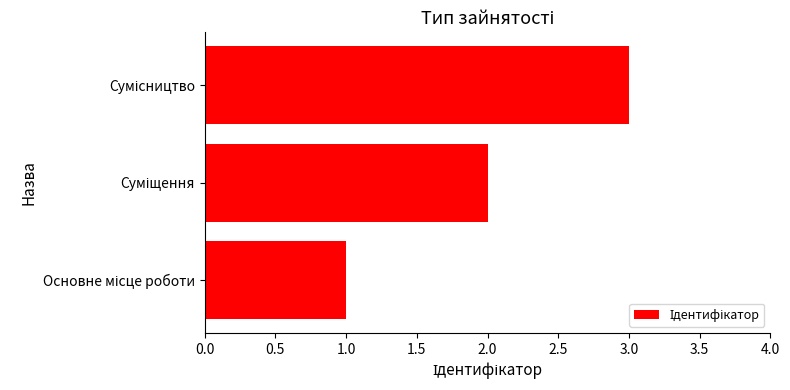

What is the sum of all values?

6